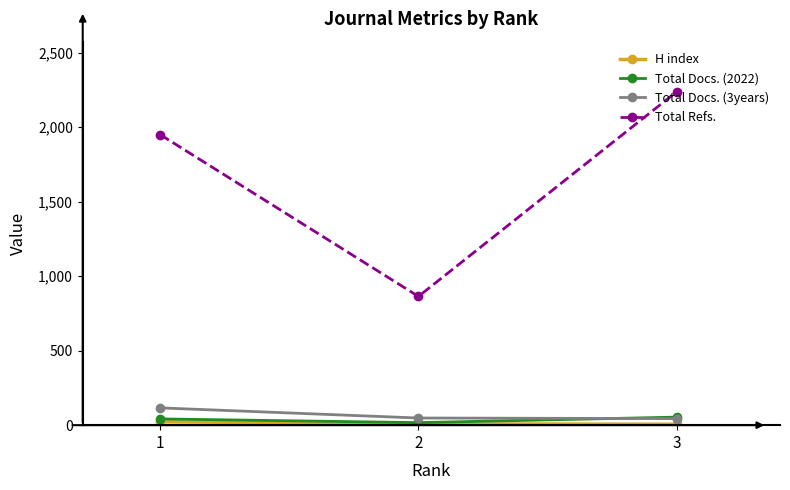

How many series are shown in this chart?

4